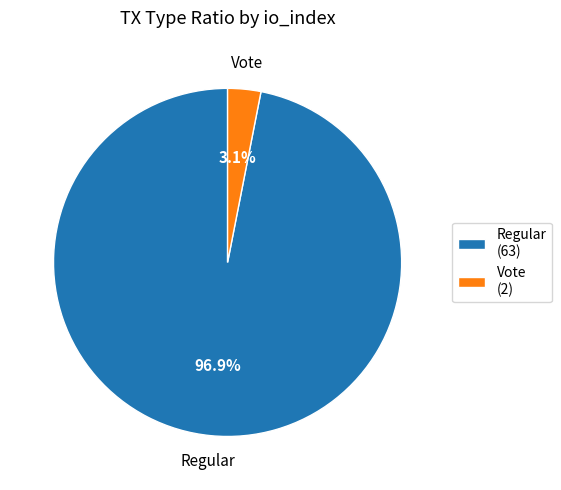

What percentage is NOT represented by Regular?

3.1%